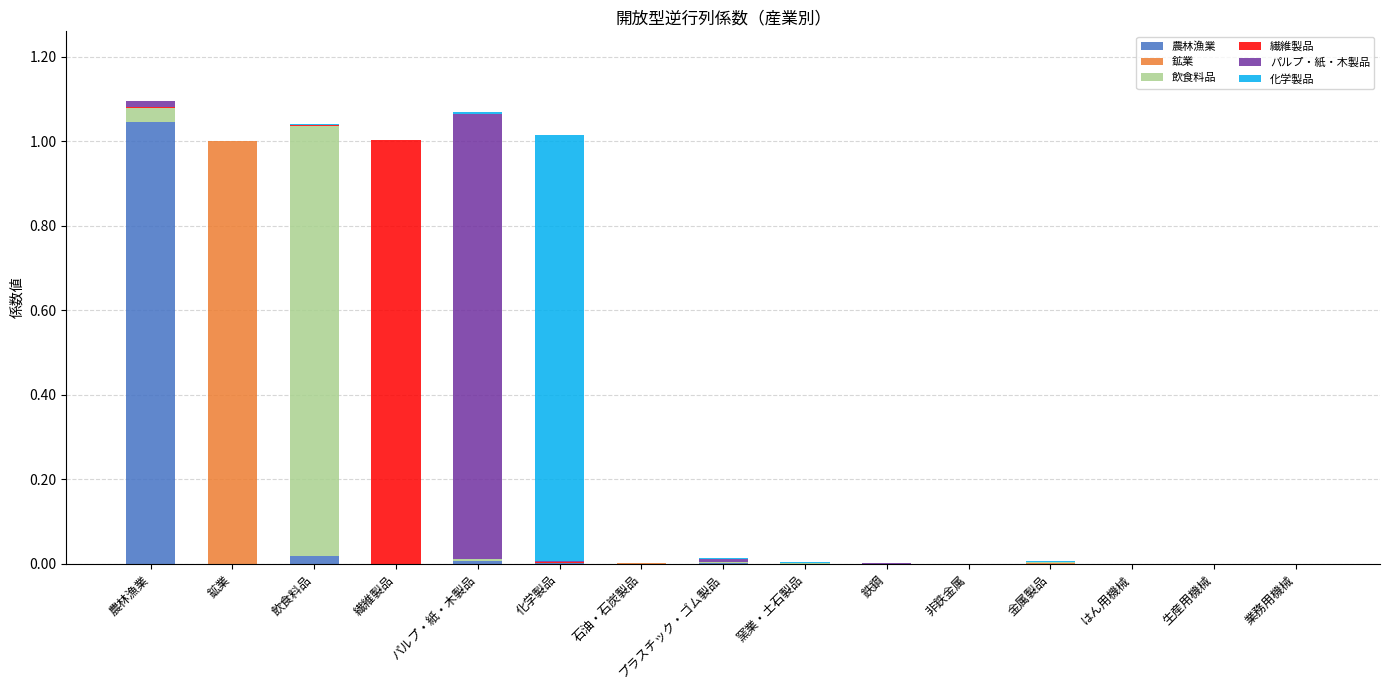

Which category has the highest value in the 農林漁業 series?

農林漁業